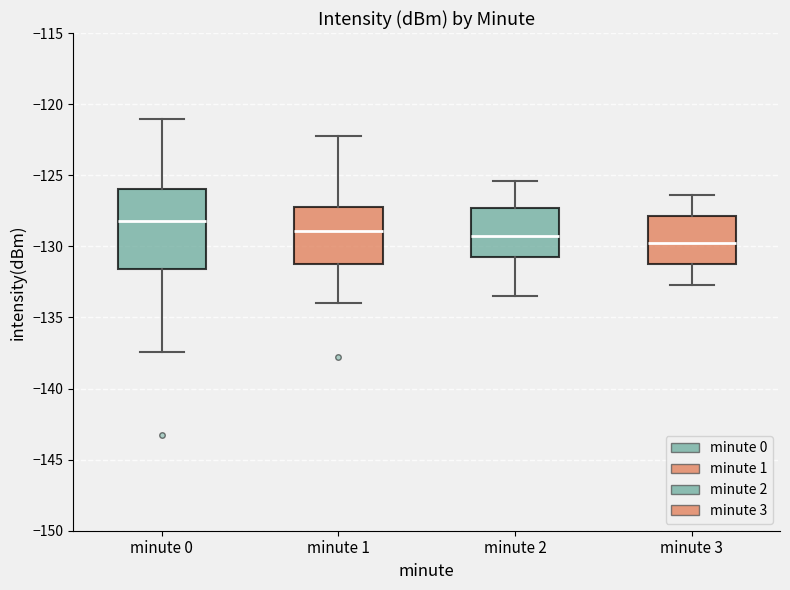

Which box has the highest median line?

minute 0